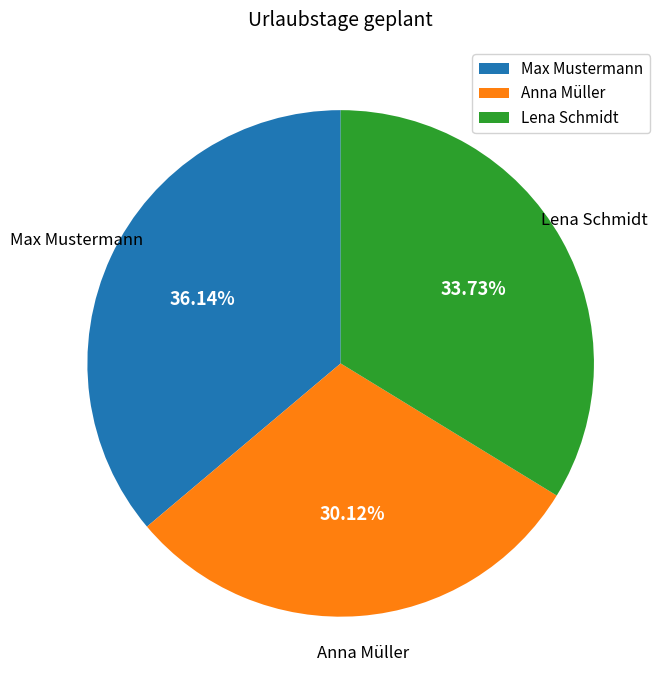

Rank the categories by value from lowest to highest.

Anna Müller, Lena Schmidt, Max Mustermann